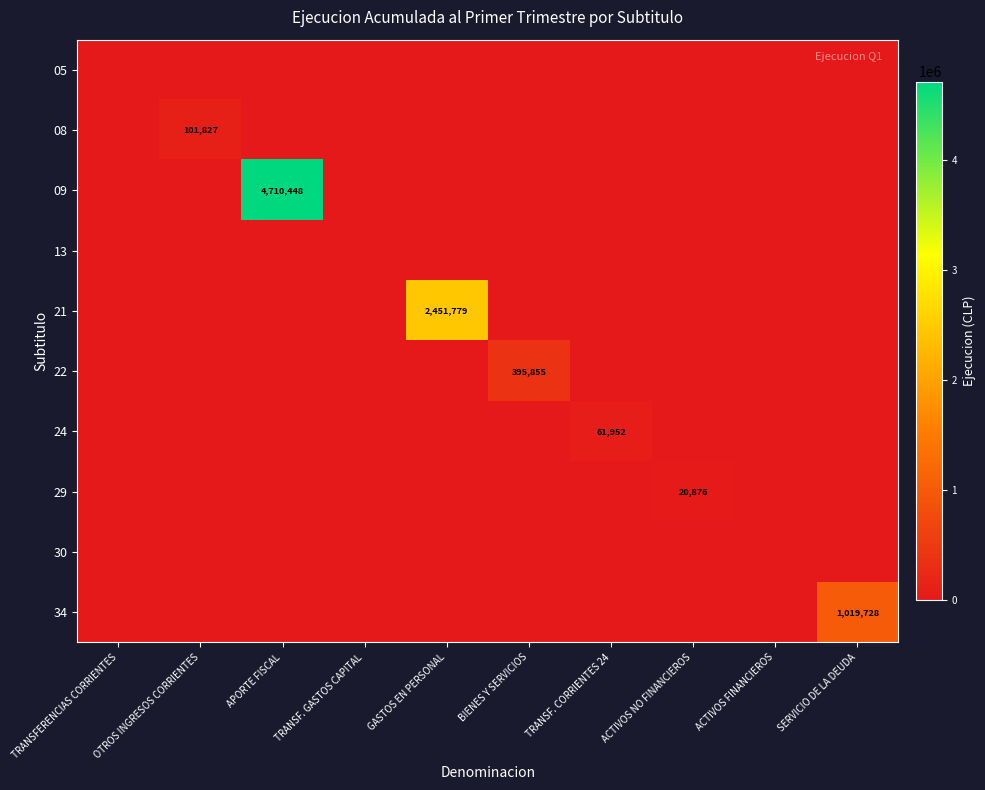

What is the total value across all series at GASTOS EN PERSONAL?

2451779